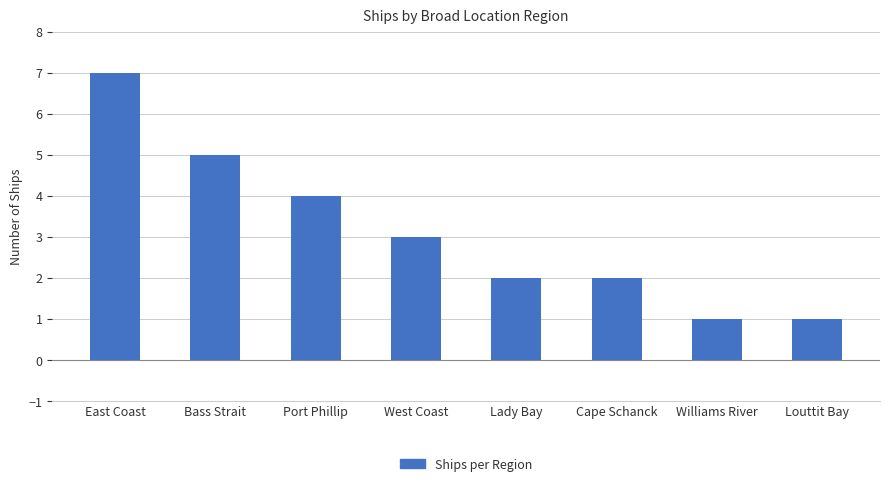

What is the label of the 7th bar from the right?

Bass Strait